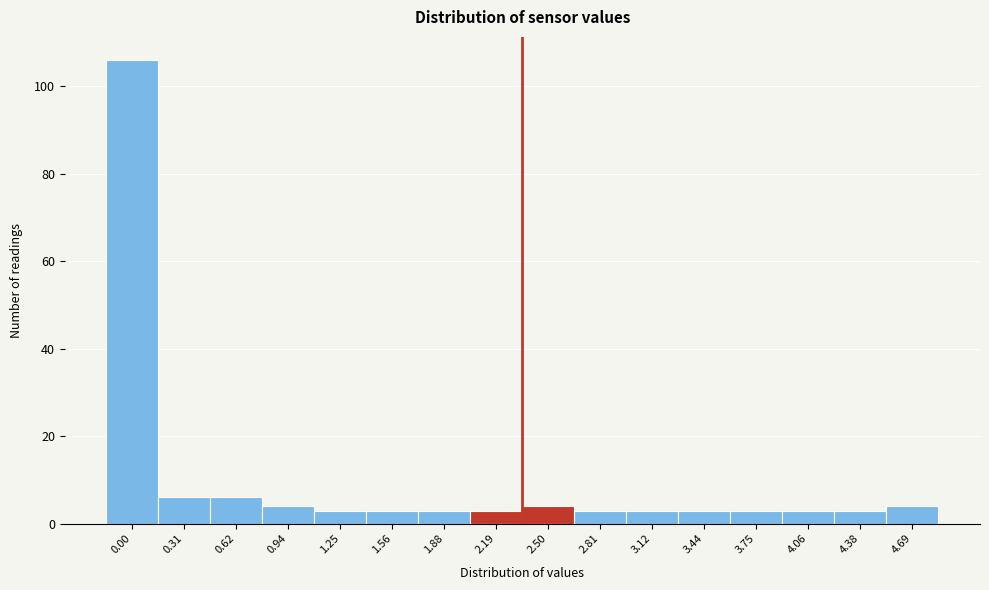

Reading right to left, transcribe all the data shown in this chart.

4	3	3	3	3	3	3	4	3	3	3	3	4	6	6	106